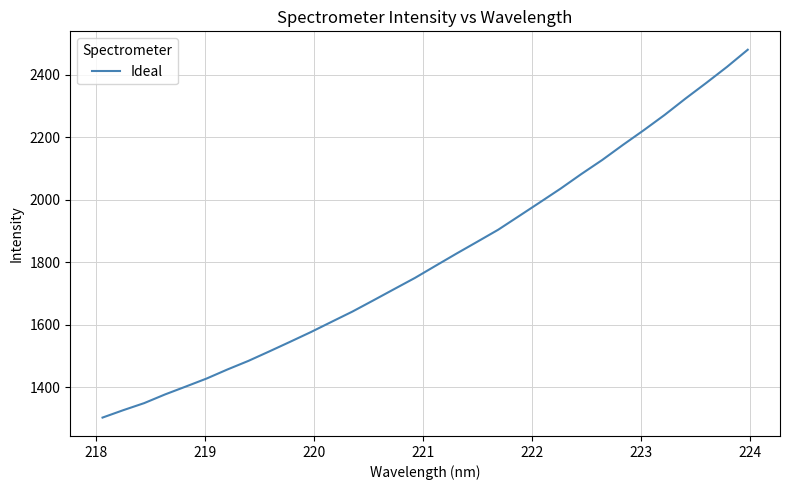

How many lines are shown in the chart?

1